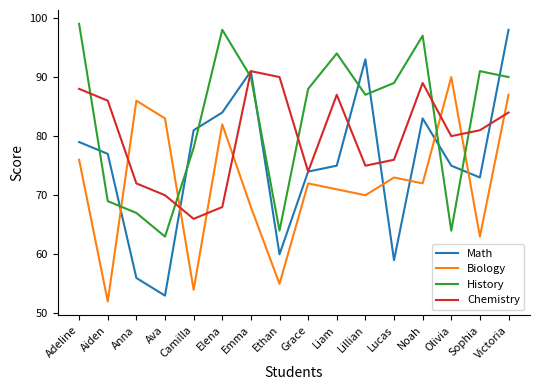

Between Aiden and Olivia, which series saw the biggest shift?

Biology